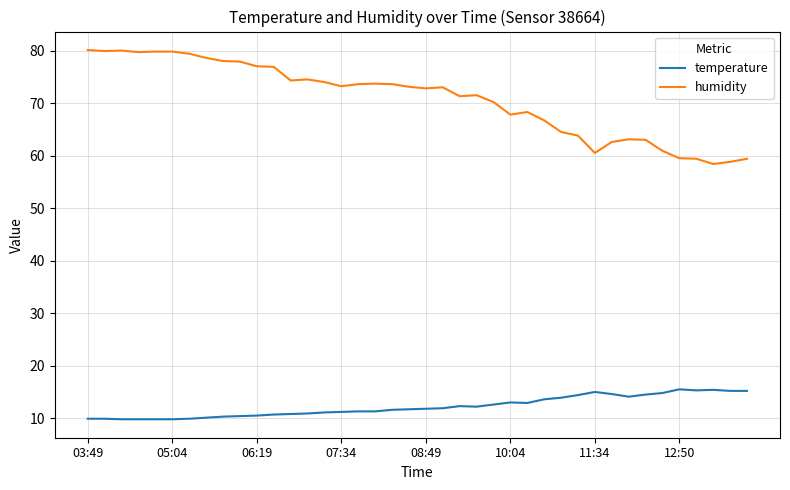

Which series has the largest total across all categories?

humidity